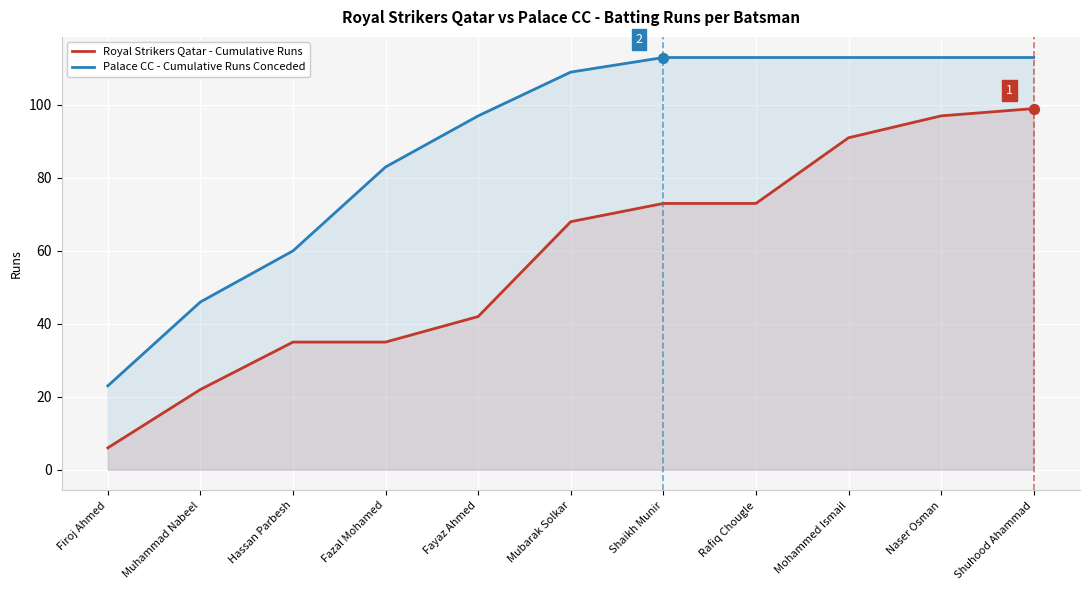

At how many categories does at least one series exceed 16?

11